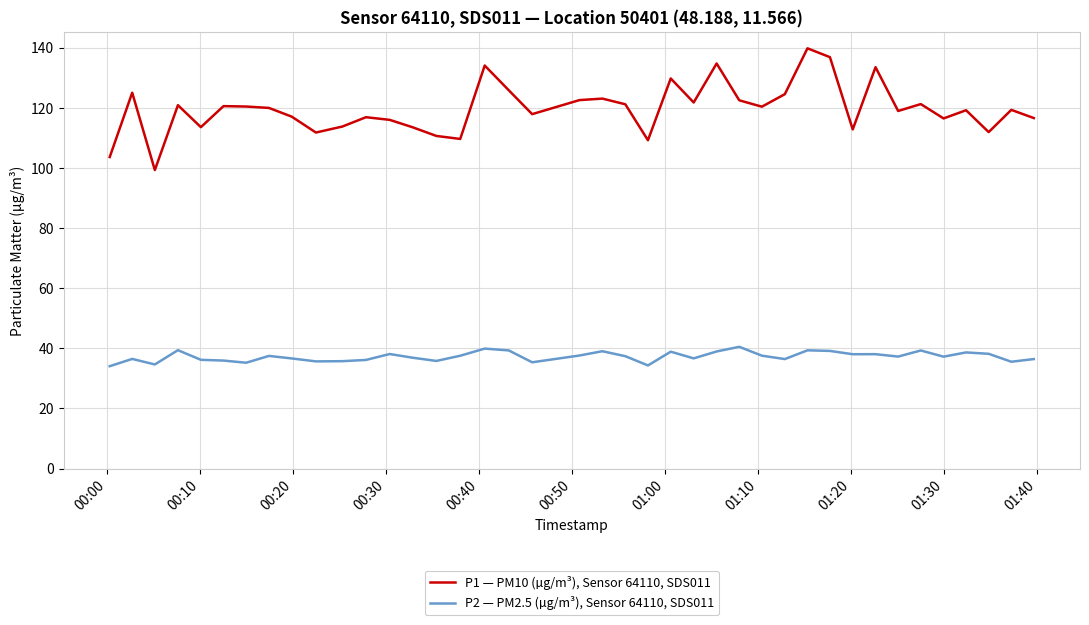

Which series has the largest total across all categories?

P1 — PM10 (µg/m³), Sensor 64110, SDS011